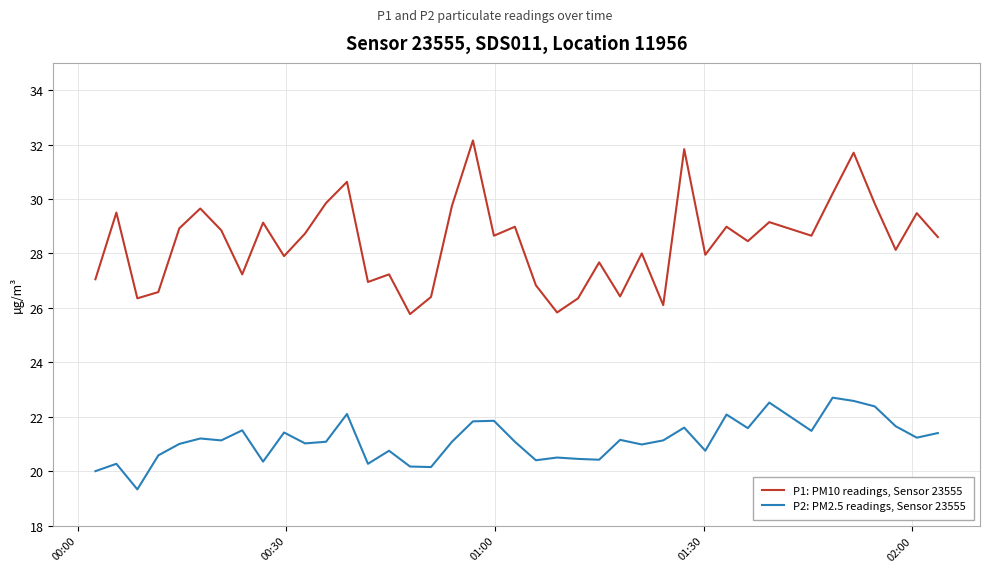

True or false: P1: PM10 readings, Sensor 23555 and P2: PM2.5 readings, Sensor 23555 intersect in this chart.

False